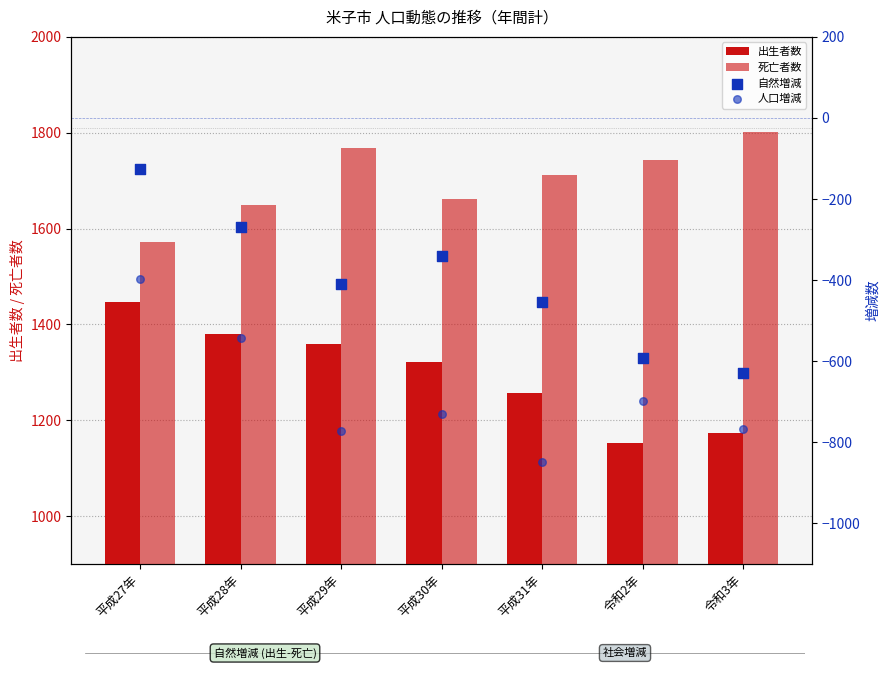

Which series reaches the minimum Y coordinate?

人口増減